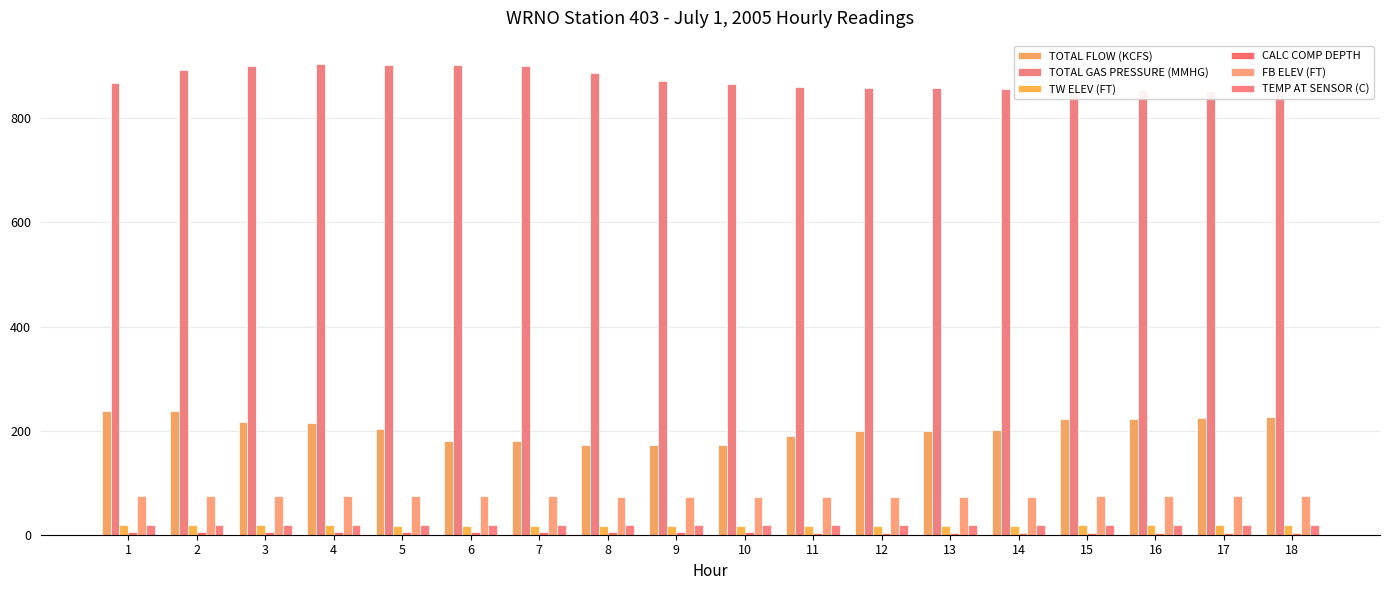

At which category is the sum across all series the highest?

2